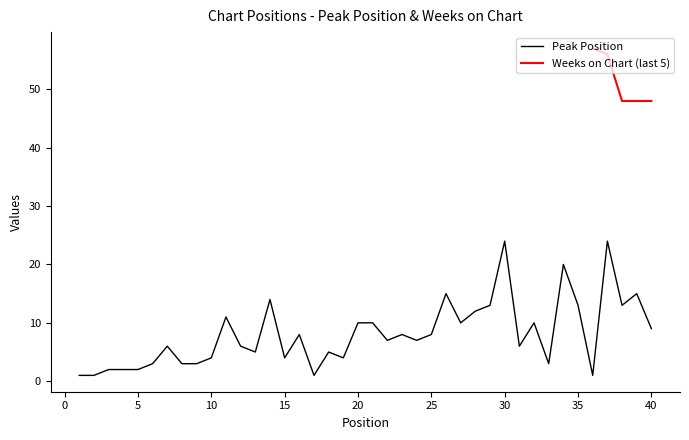

How many points are higher than both their immediate neighbors (excluding endpoints)?

12